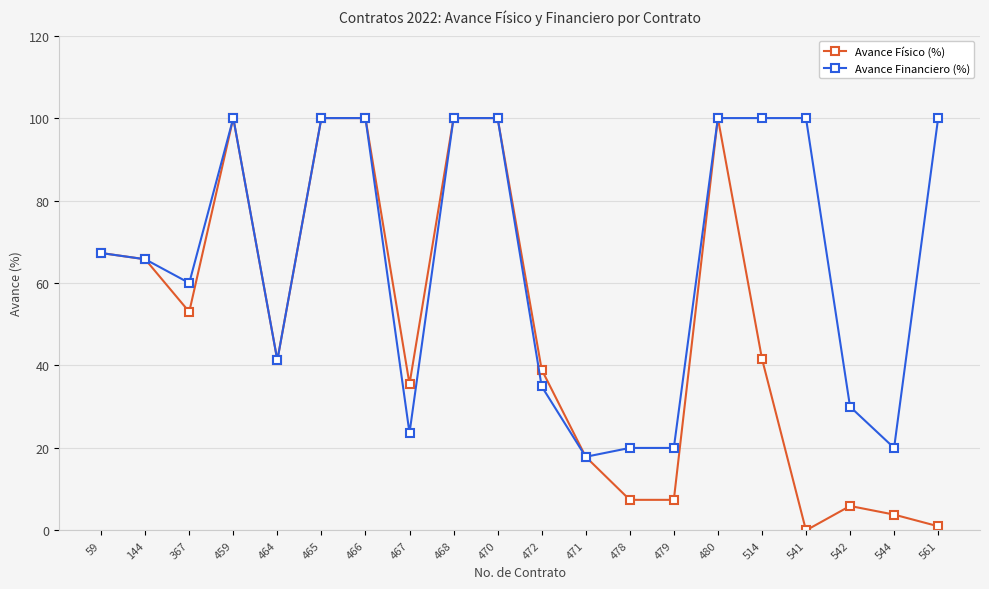

True or false: Avance Físico (%) has more than 0 points higher than both neighbors.

True